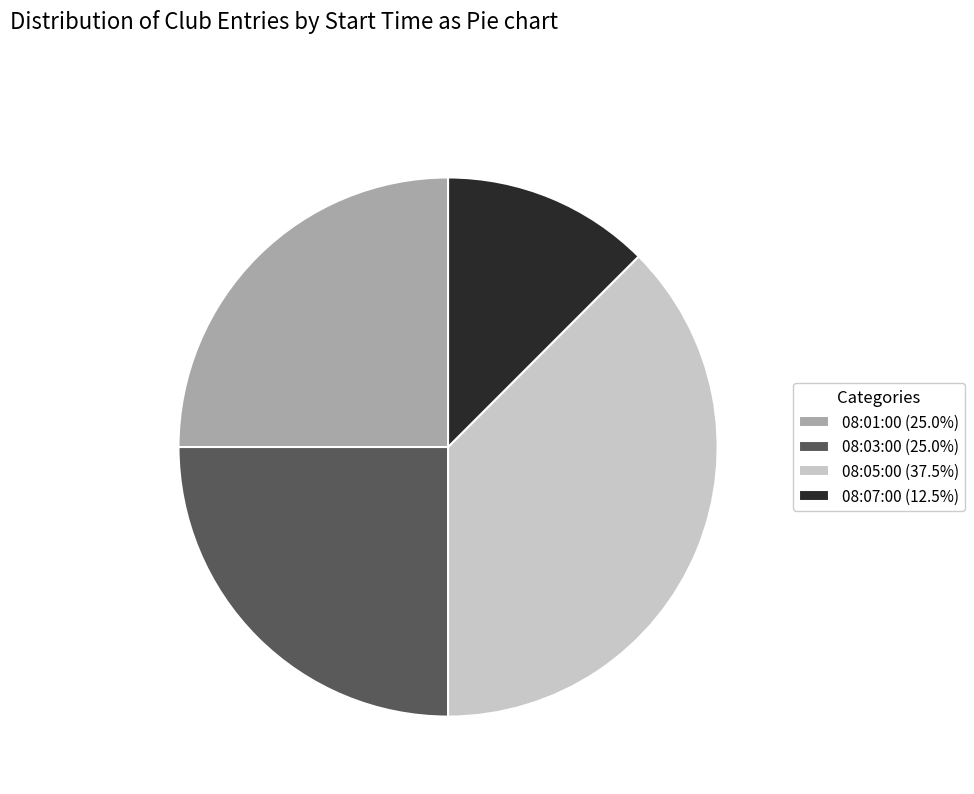

Count the number of slices in the pie.

4